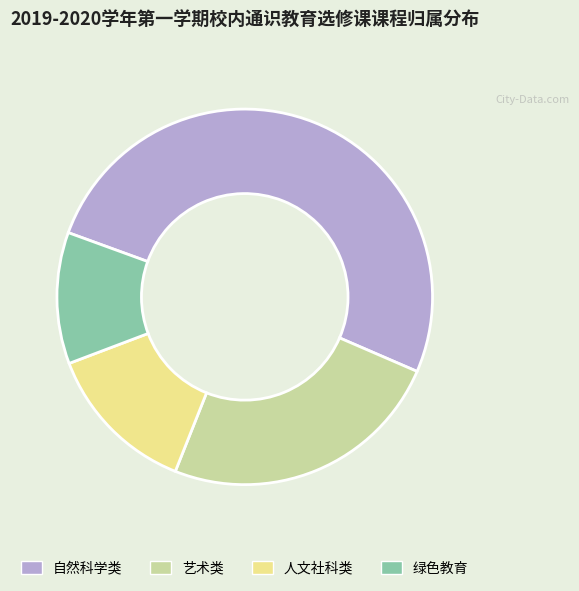

Combined, do 人文社科类 and 艺术类 account for over 50%?

No